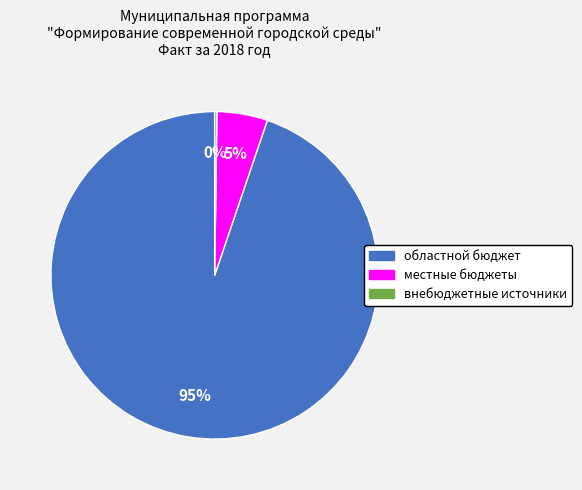

What percentage is the местные бюджеты slice, to the nearest percent?

5%